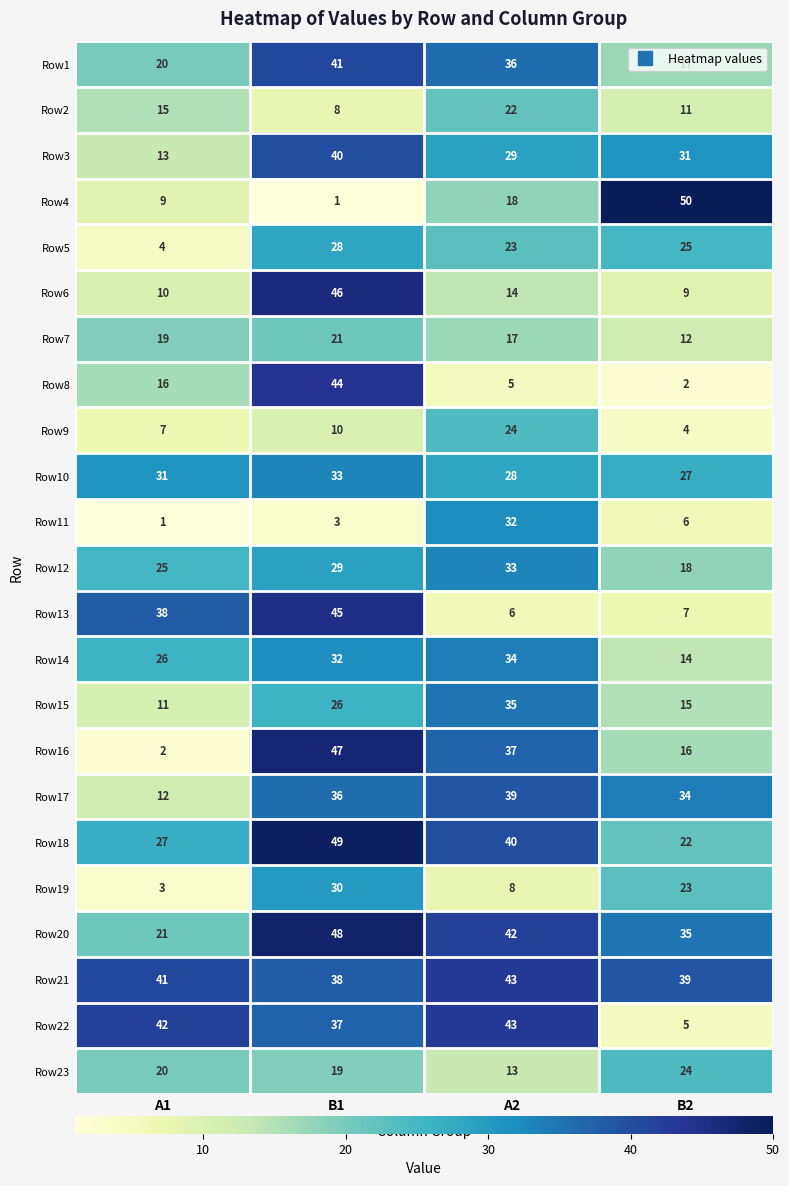

Between A2 and B2, which series saw the biggest shift?

Row22